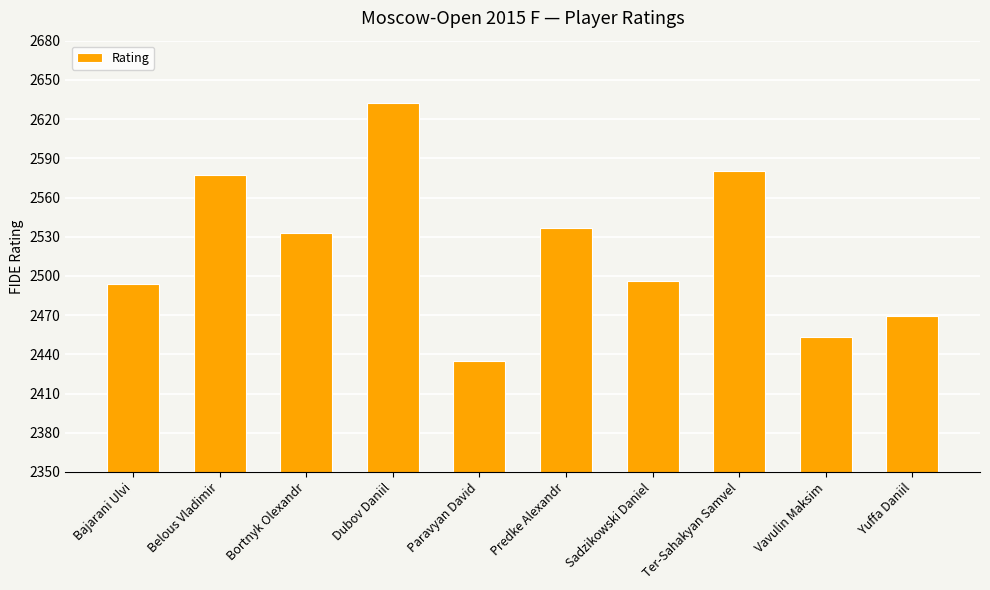

The value at Dubov Daniil is 1739. True or false?

False